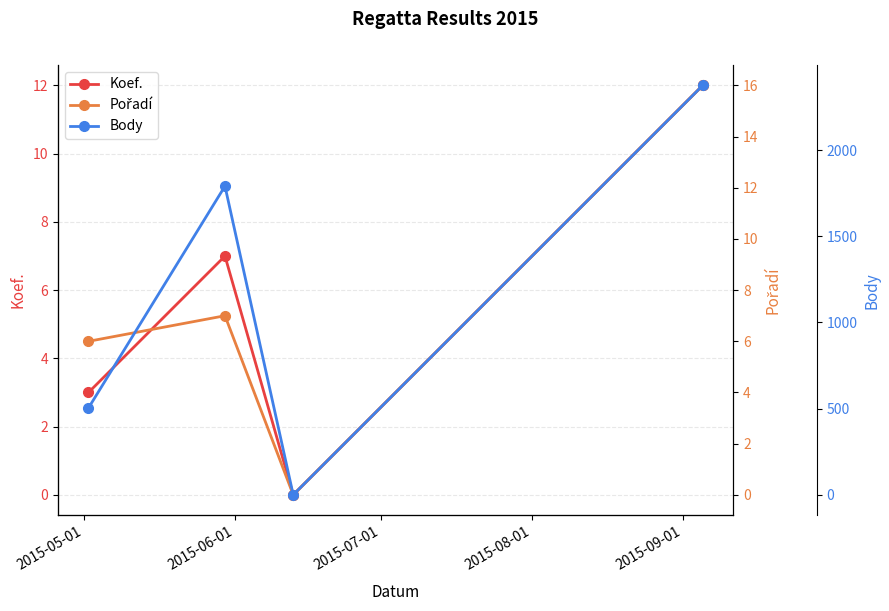

True or false: Koef. has more than 1 points higher than both neighbors.

False